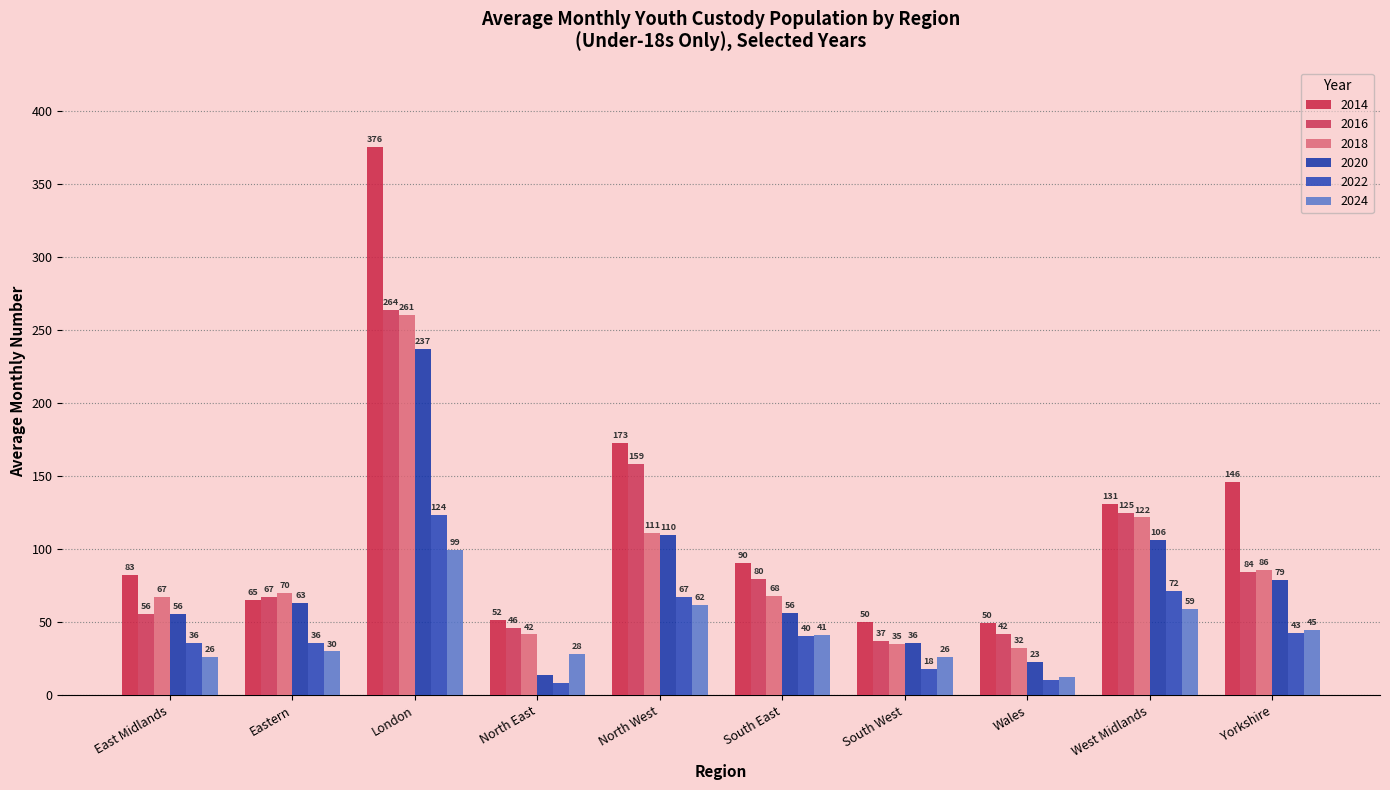

List the series in order of their peak value, highest first.

2014, 2016, 2018, 2020, 2022, 2024